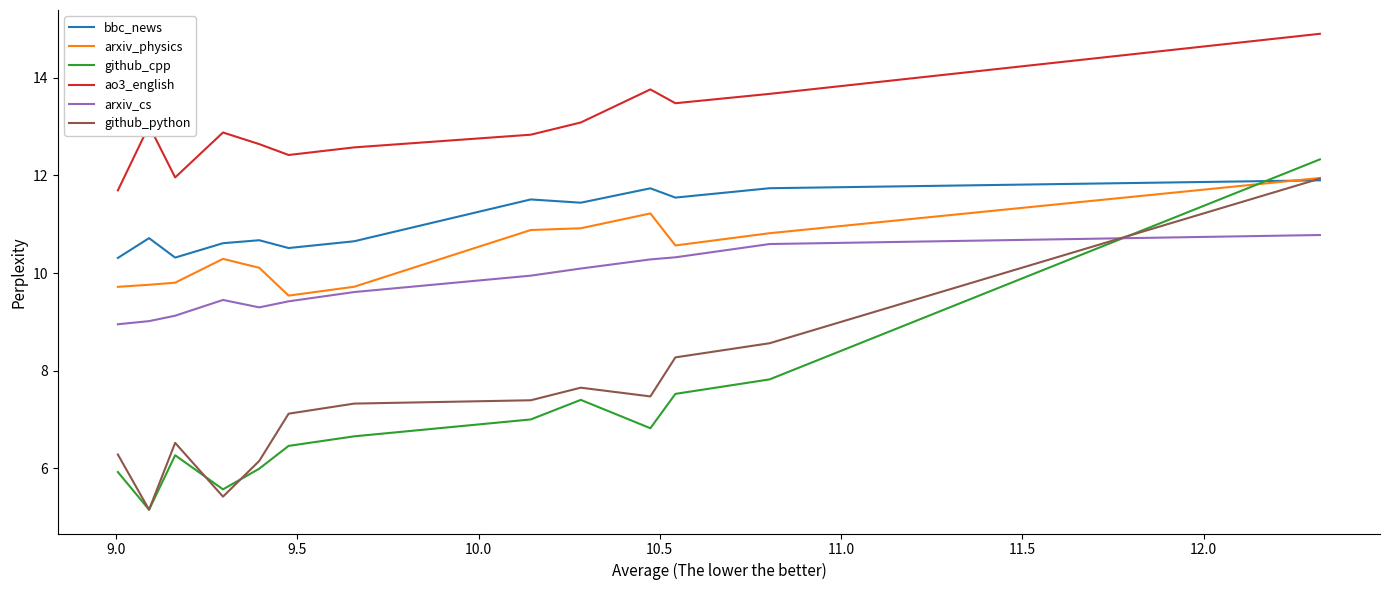

True or false: ao3_english and arxiv_cs cross at least once.

False